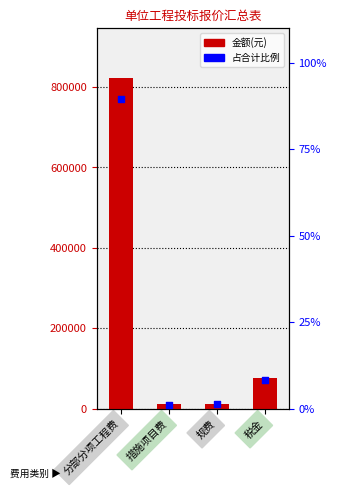

Which series has the largest total across all categories?

金额(元)